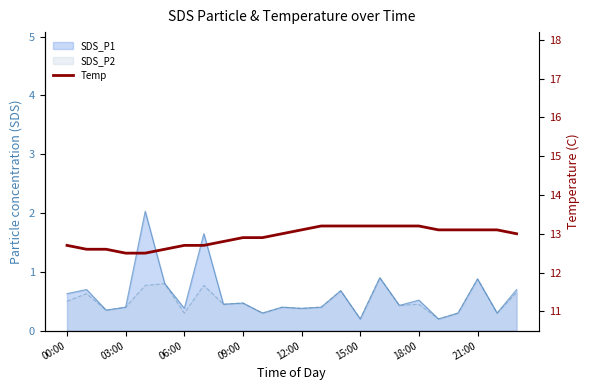

What is the difference between the maximum and second lowest values?

0.7